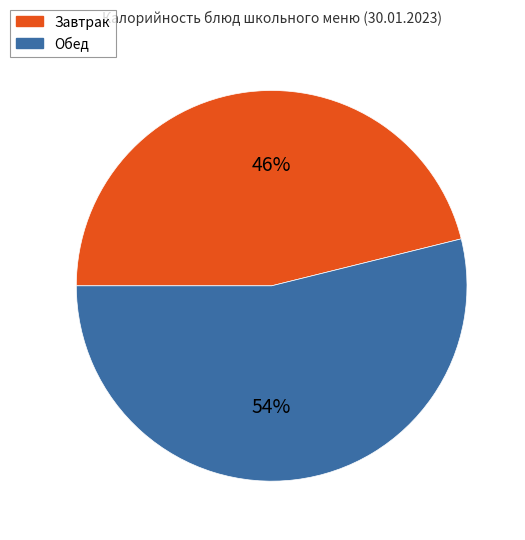

What is the ratio of the value at Завтрак to the value at Обед?

0.9